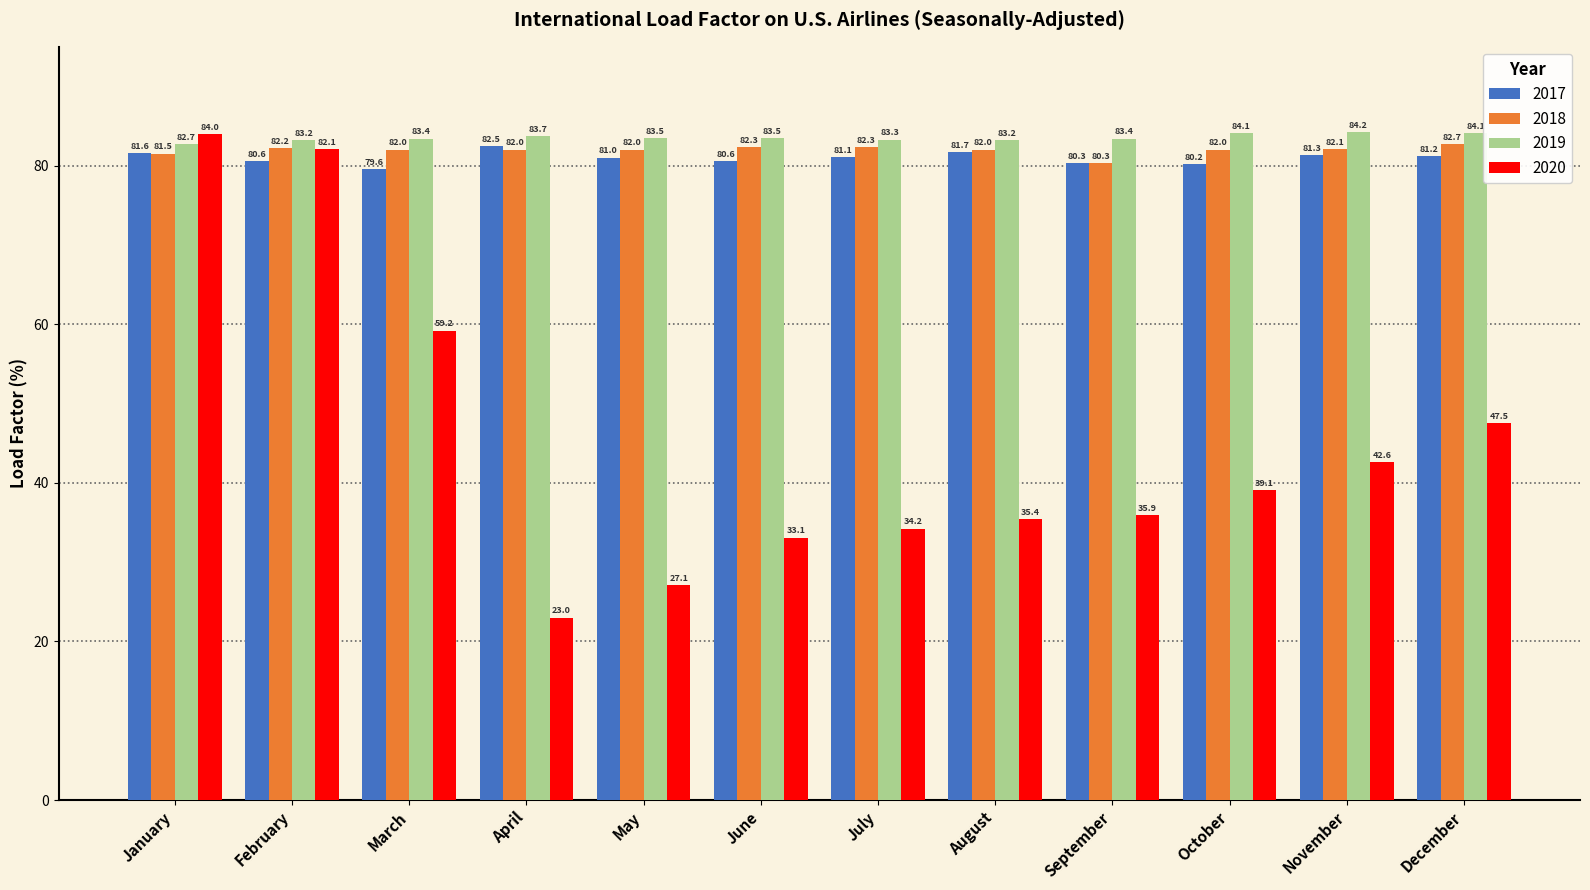

How many series are shown in this chart?

4